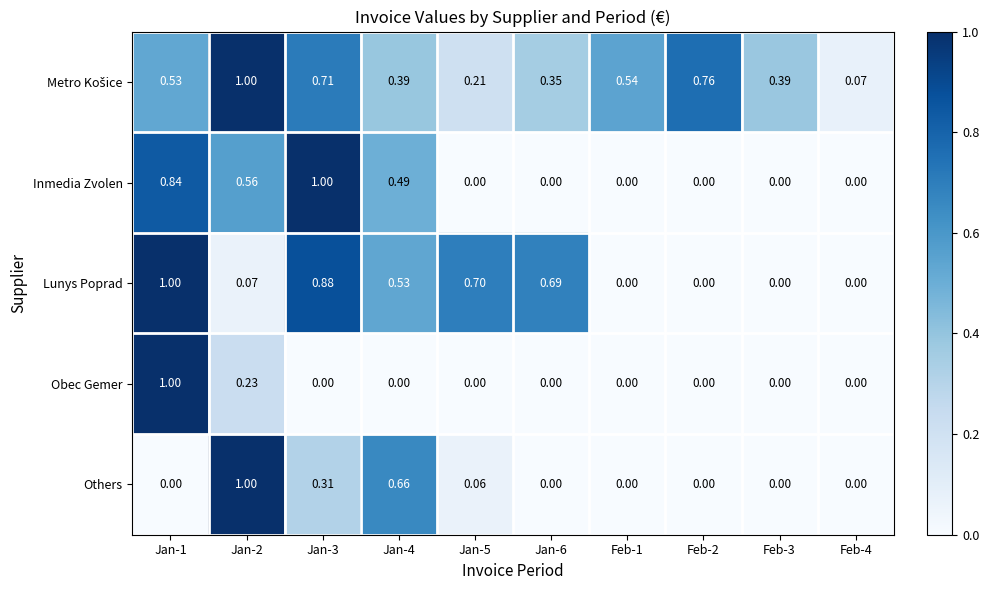

How many categories are shown in the chart?

10